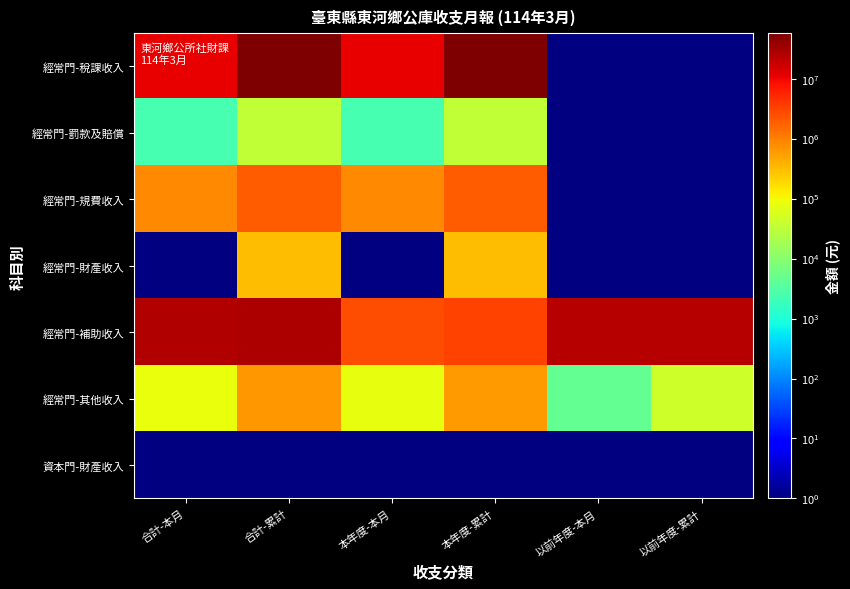

What is the maximum value shown in the chart?

57205751.0